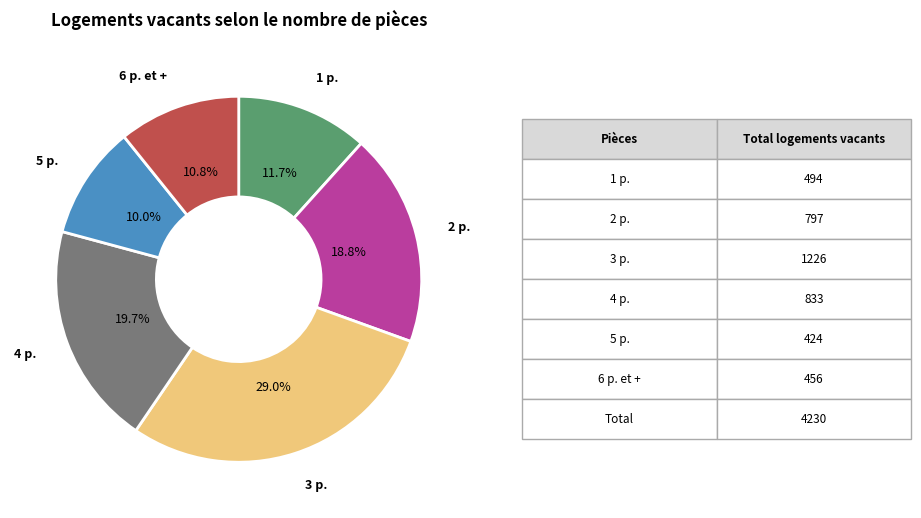

Is there a majority slice in this chart?

No